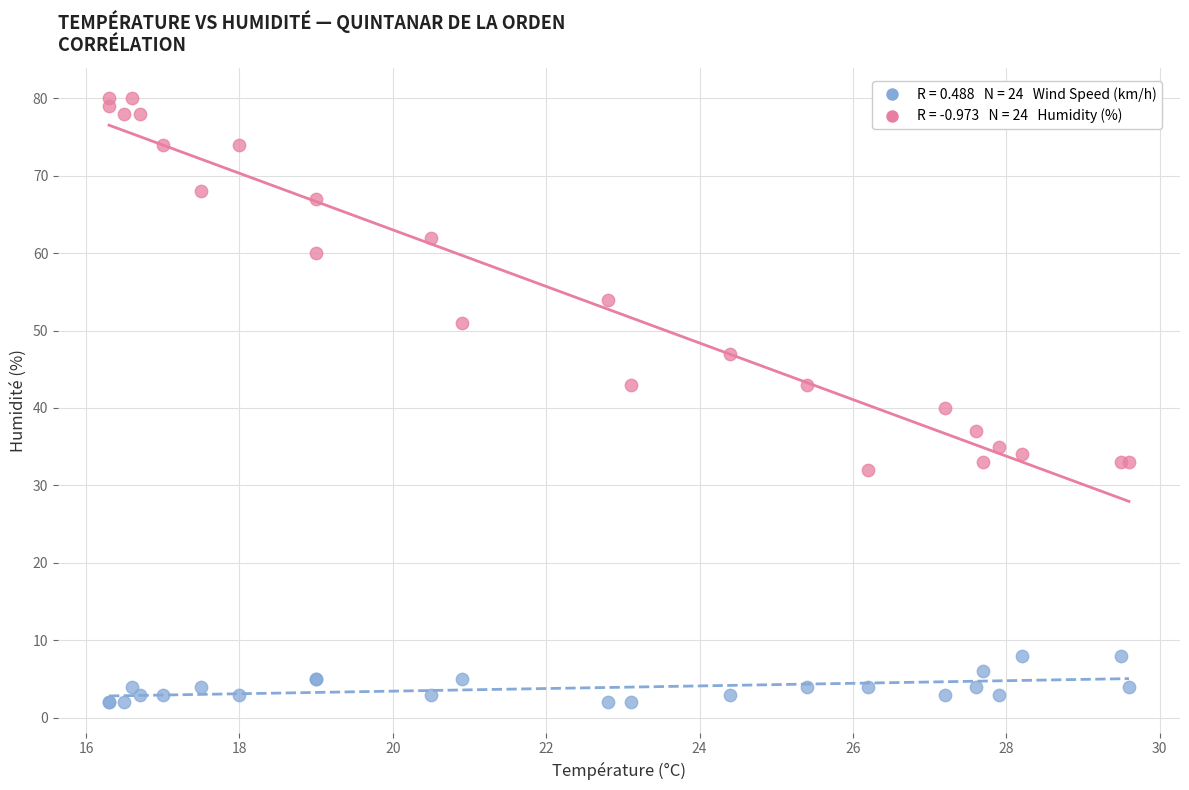

Across all series, what Y value is closest to 41?

40